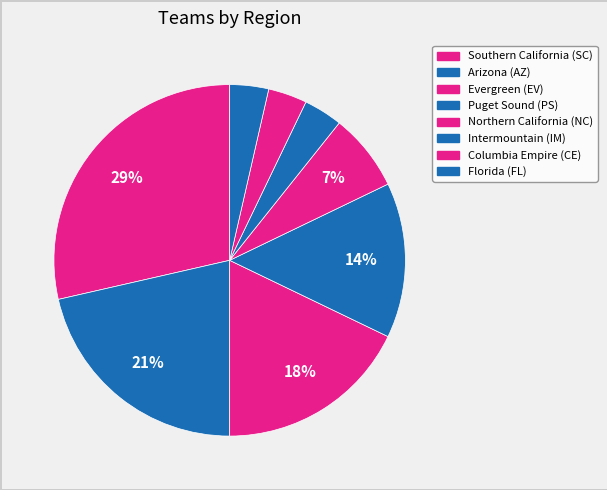

Count the number of slices in the pie.

8